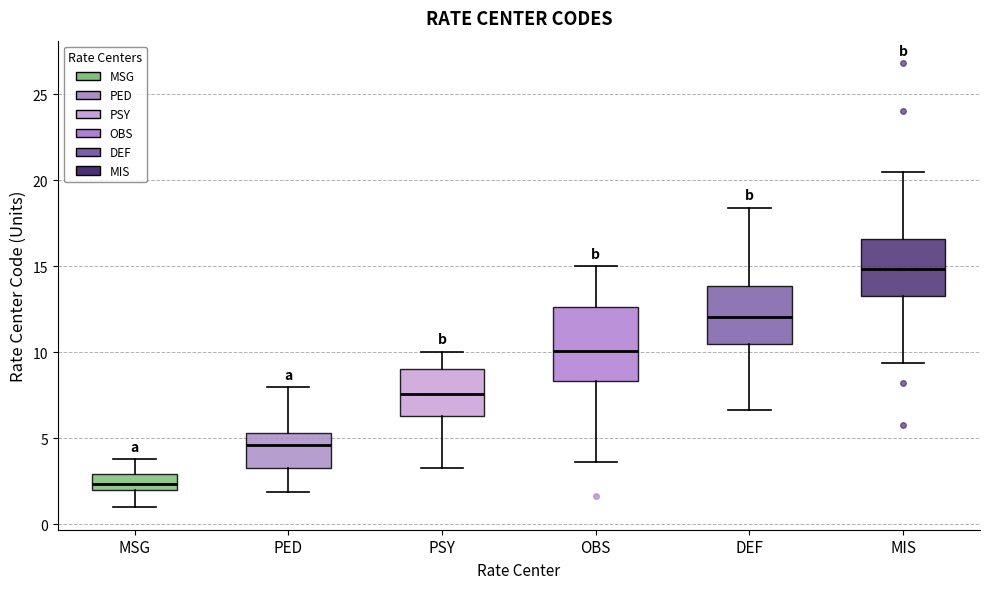

Which box is the tallest, from its lower edge to its upper edge?

OBS